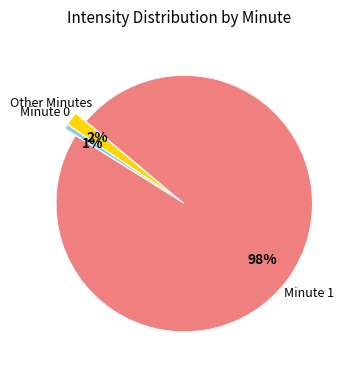

Is there a majority slice in this chart?

Yes